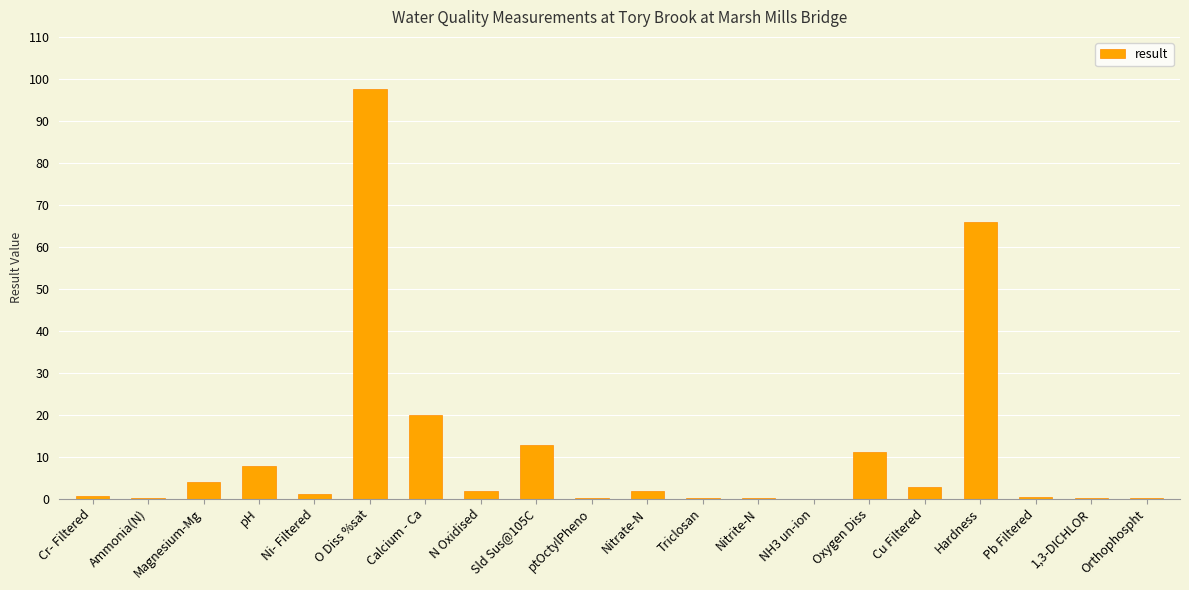

Which has a higher value, Sld Sus@105C or O Diss %sat?

O Diss %sat